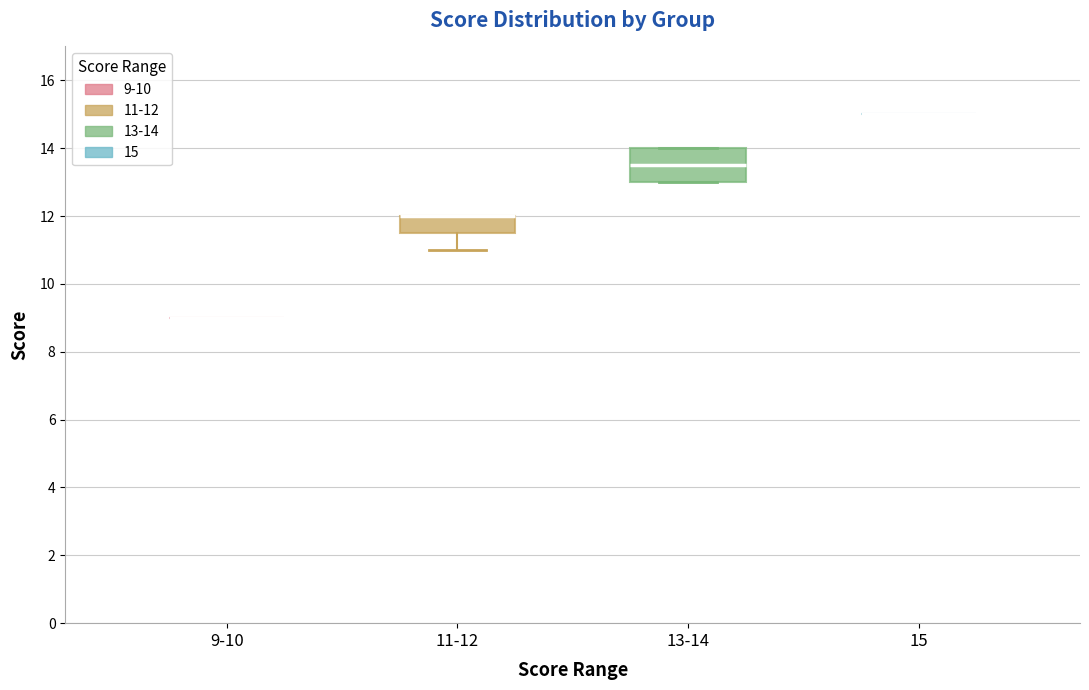

Reading left to right, read every box against the y-axis: the position of its median line, the range the box covers, and the ends of its whiskers. The values are not printed on the chart, so give them approximately, as read against the axis.

9-10: box collapsed to a line at 9.0, whiskers 9.0 to 9.0
11-12: median 12.0 (drawn on the box's upper edge), box 11.6 to 12.0, whiskers 11.0 to 12.0
13-14: median 13.6, box 13.0 to 14.0, whiskers 13.0 to 14.0
15: box collapsed to a line at 15.0, whiskers 15.0 to 15.0